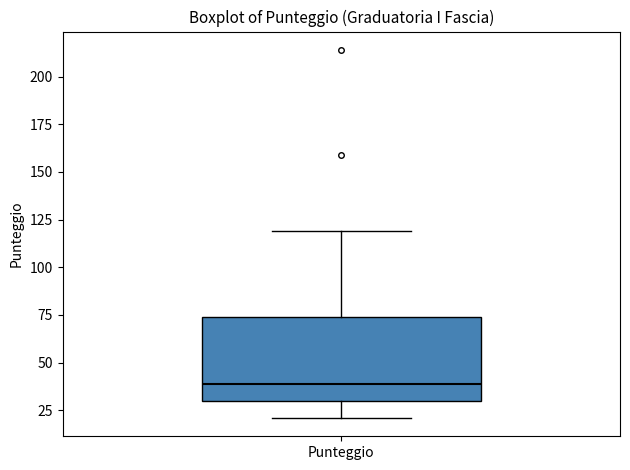

Transcribe this box plot: give where the median line is, the range the box spans, and where the two whiskers end, as read against the y-axis. The values are not printed on the chart, so give them approximately, as read against the axis.

median 40, box 30 to 75, whiskers 20 to 120